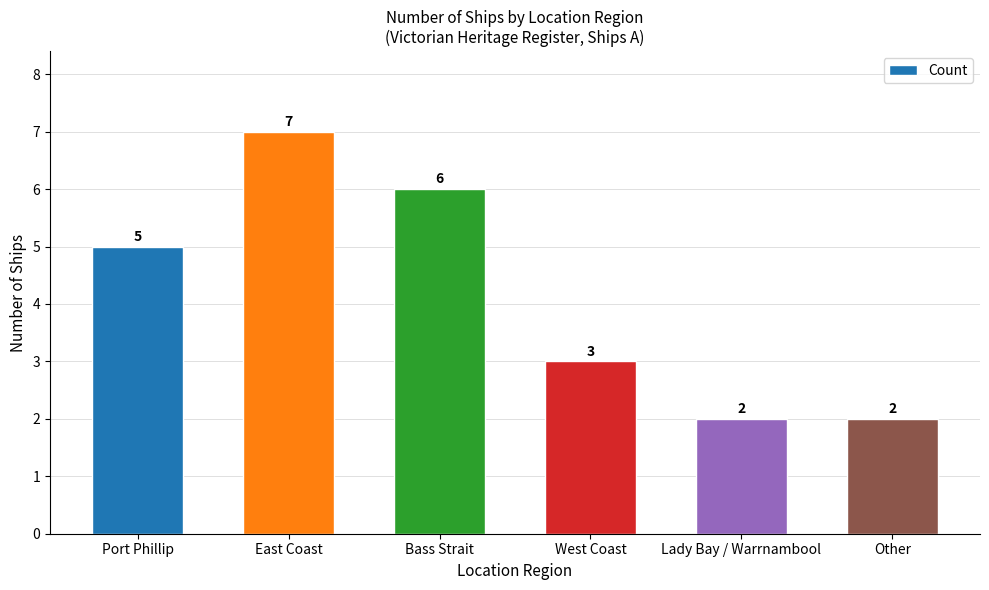

Is it true that the value at Lady Bay / Warrnambool is 1?

False